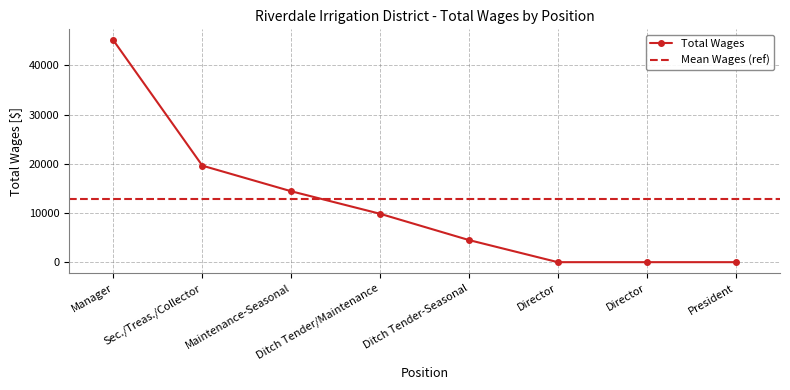

Rank the categories by value from lowest to highest.

Director, Director, President, Ditch Tender-Seasonal, Ditch Tender/Maintenance, Maintenance-Seasonal, Sec./Treas./Collector, Manager